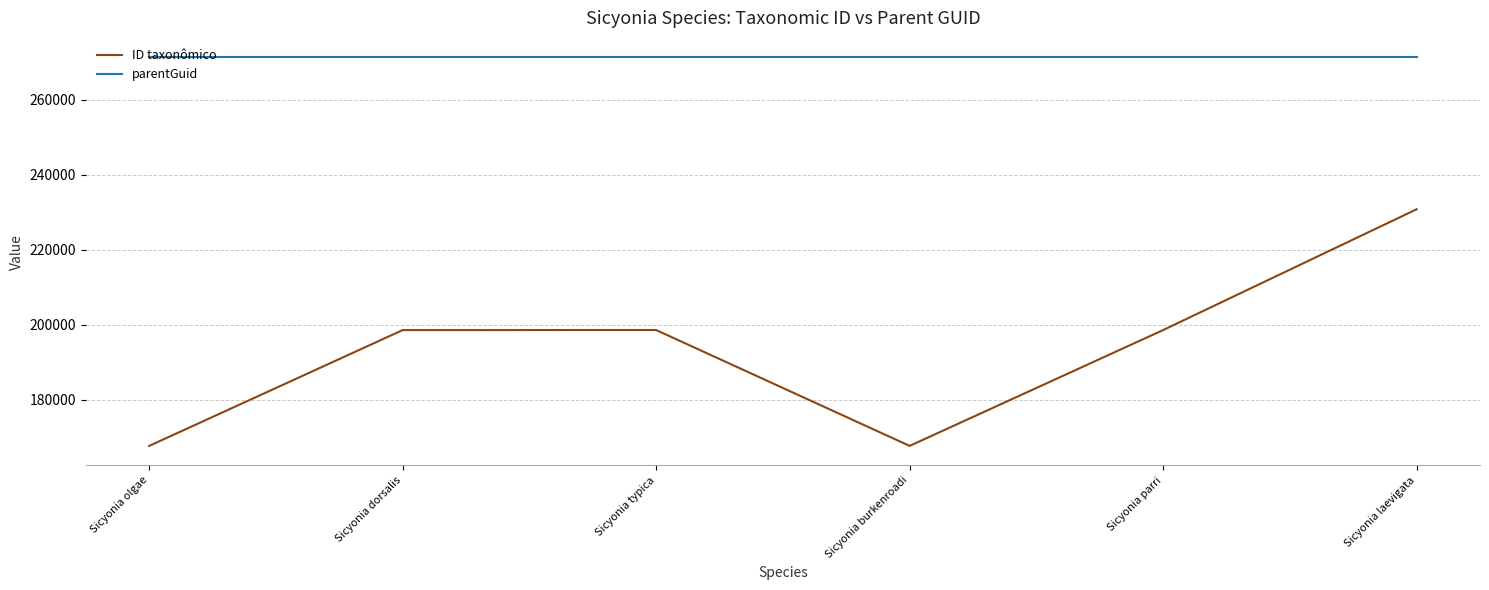

What is the minimum value for parentGuid?

271334